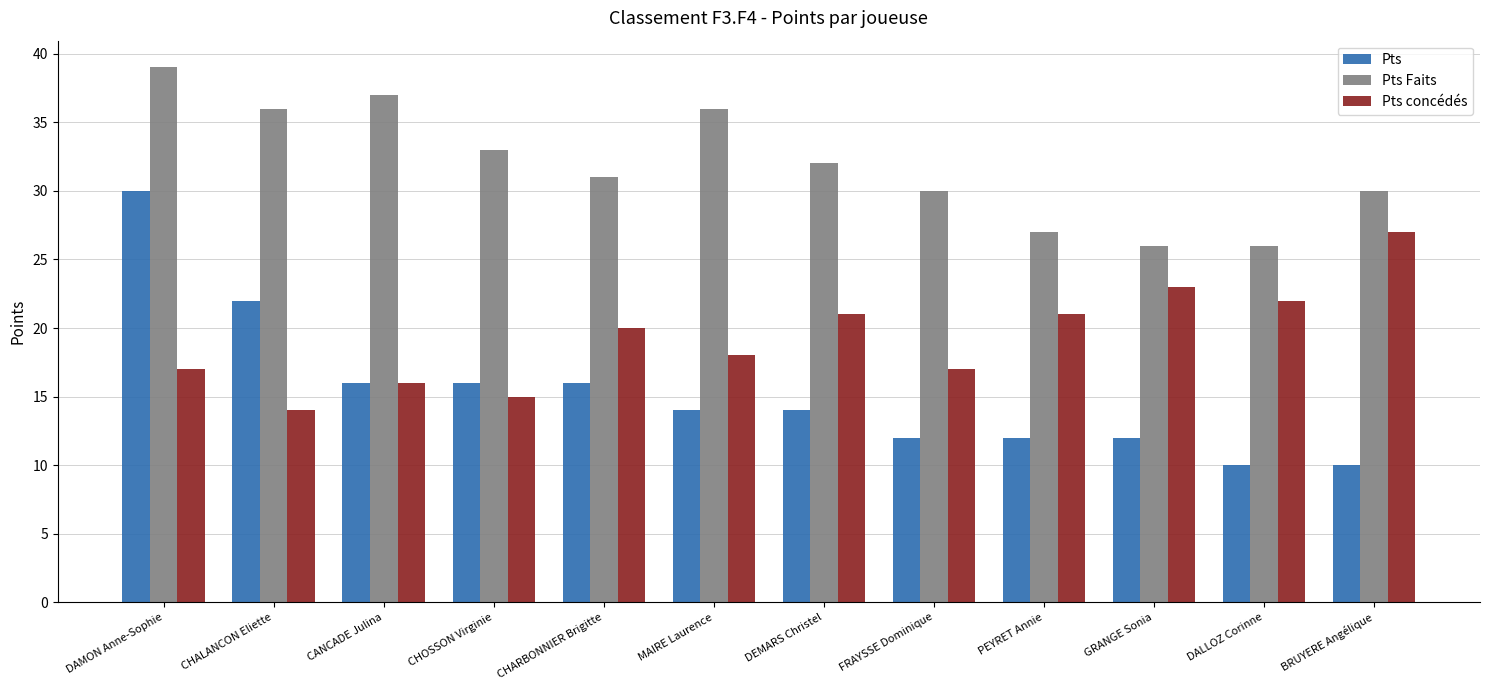

What is the value of the Pts concédés bar at the 11th from the left?

22